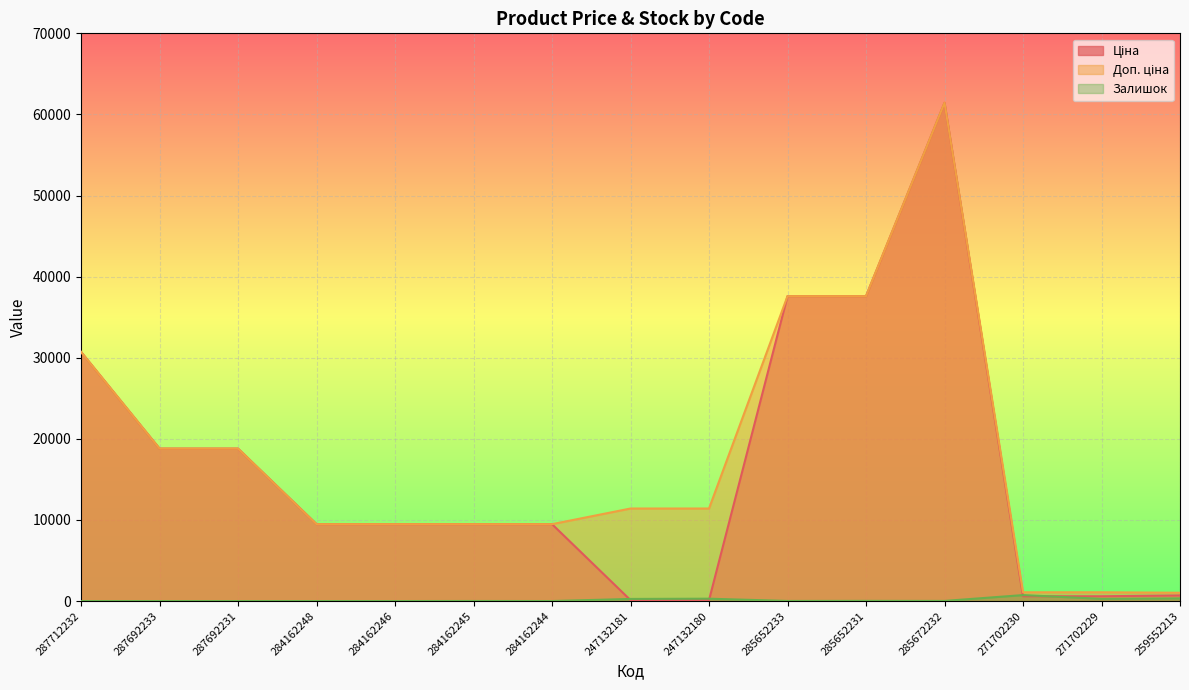

Is it true that Ціна equals 77.8 at 247132181?

False